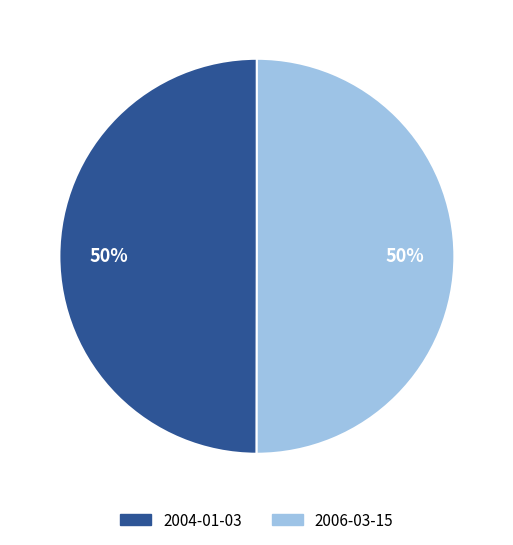

To the nearest percent, what portion does 2004-01-03 represent?

50%